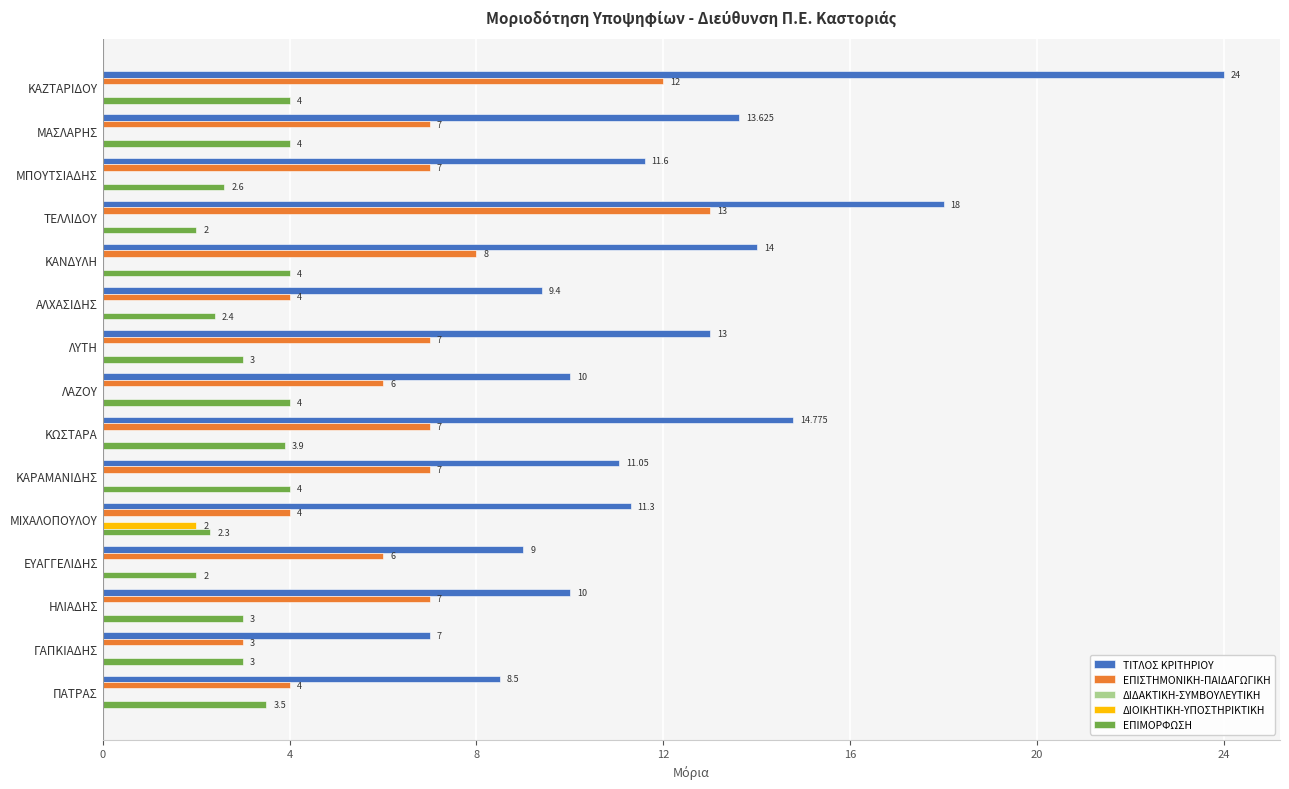

What is the maximum value shown in the chart?

24.0